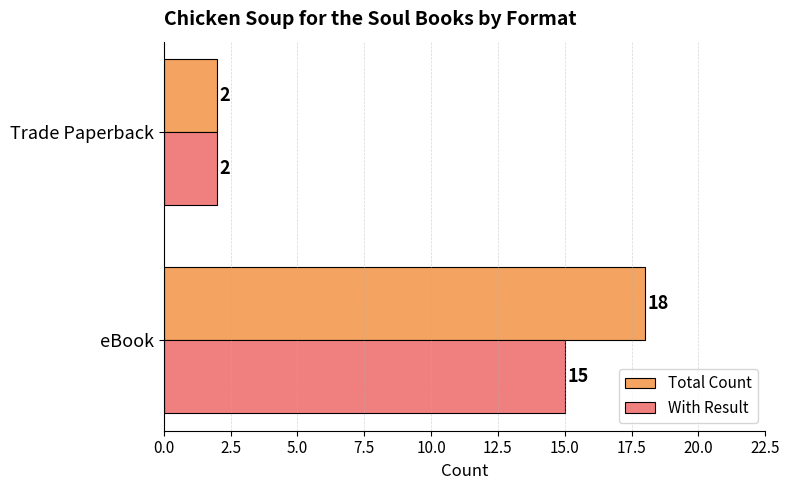

What is the total value across all series at Trade Paperback?

4